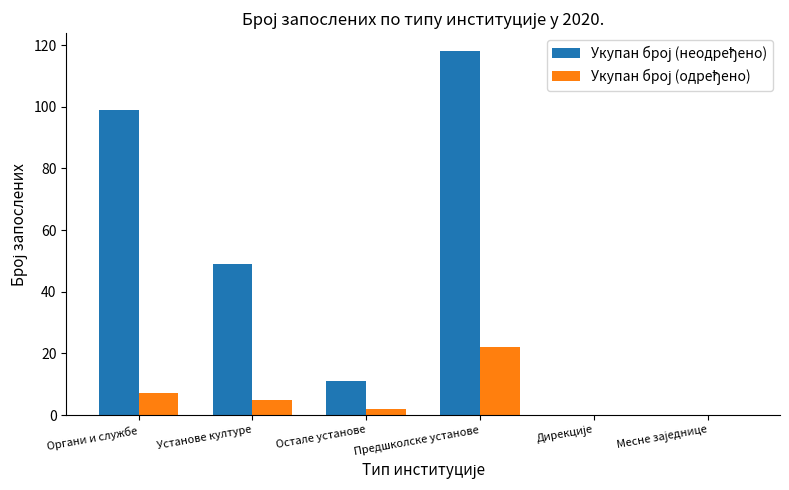

At which category does the chart reach its peak across all series?

Предшколске установе